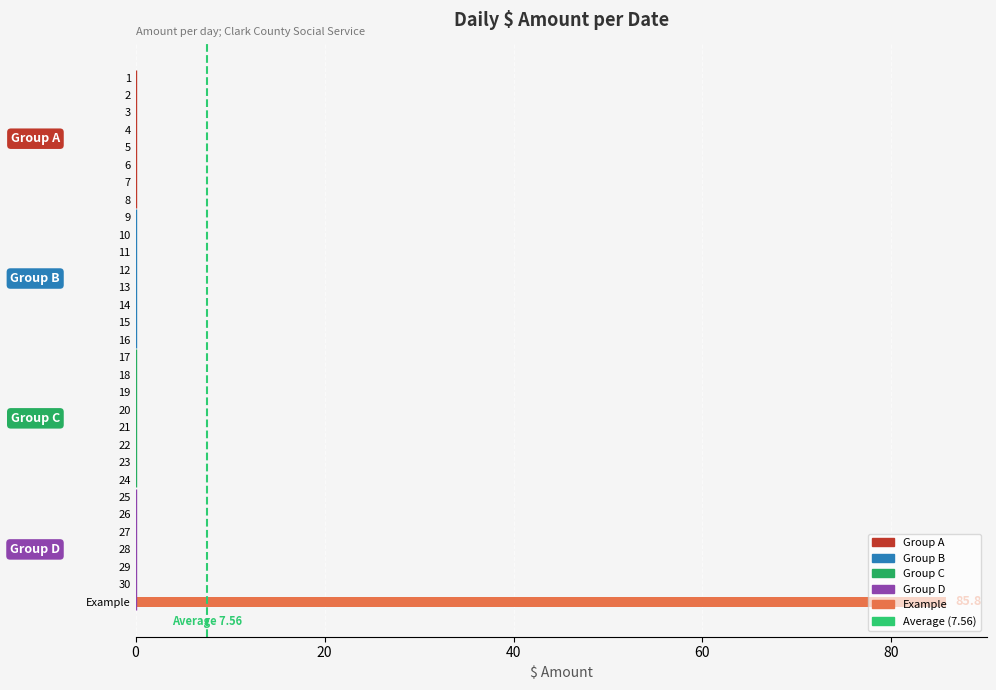

Reading right to left, transcribe all the data shown in this chart.

Example=85.8	30=0.0	29=0.0	28=0.0	27=0.0	26=0.0	25=0.0	24=0.0	23=0.0	22=0.0	21=0.0	20=0.0	19=0.0	18=0.0	17=0.0	16=0.0	15=0.0	14=0.0	13=0.0	12=0.0	11=0.0	10=0.0	9=0.0	8=0.0	7=0.0	6=0.0	5=0.0	4=0.0	3=0.0	2=0.0	1=0.0